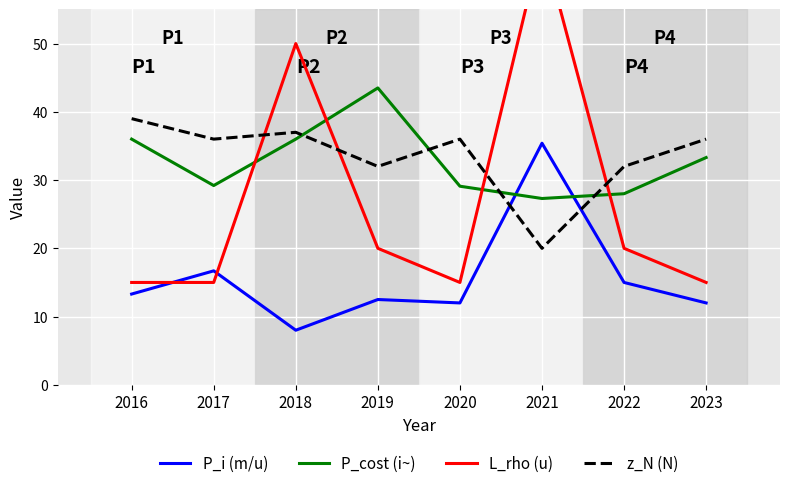

The P_i (m/u) series shows 15.0 at 2022. True or false?

True